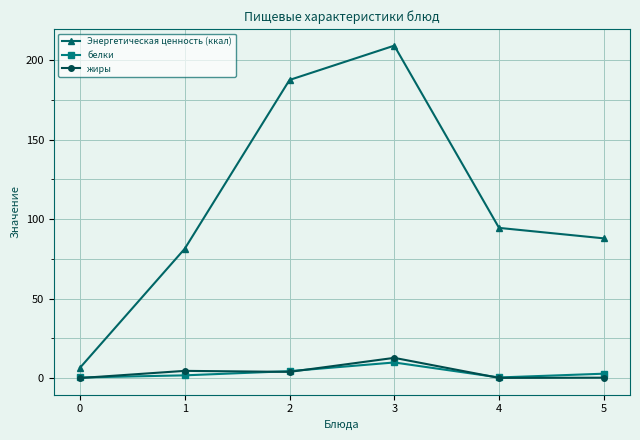

Rank the series by their maximum value, from highest to lowest.

Энергетическая ценность (ккал), жиры, белки